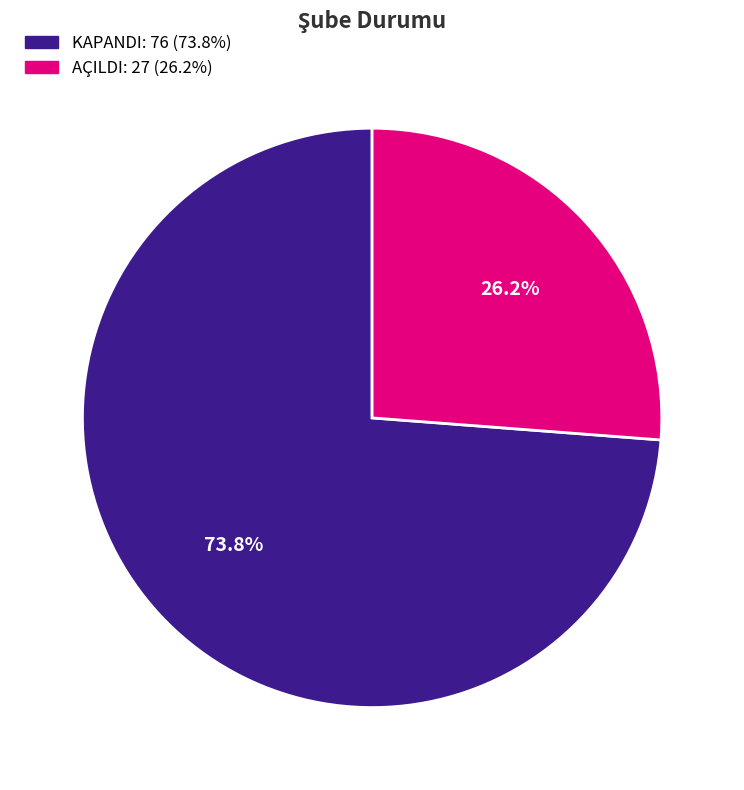

True or false: AÇILDI accounts for 26% of the total.

True